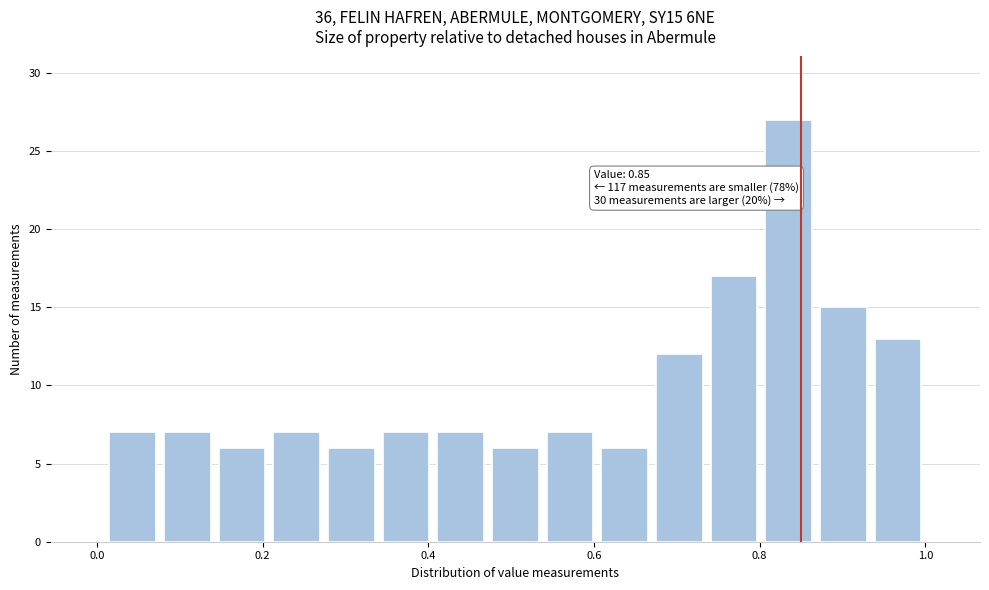

Read against the x-axis, roughly where is the centre of the tallest bar?

0.84